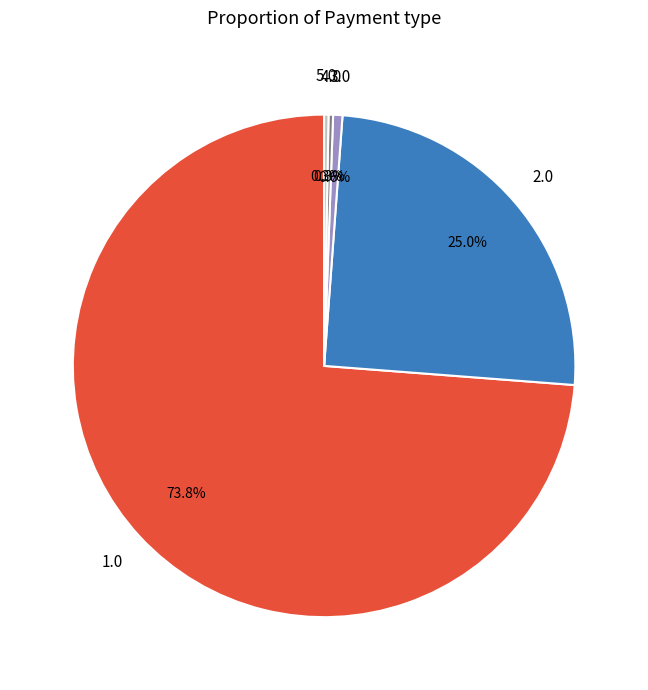

Count the number of slices in the pie.

5